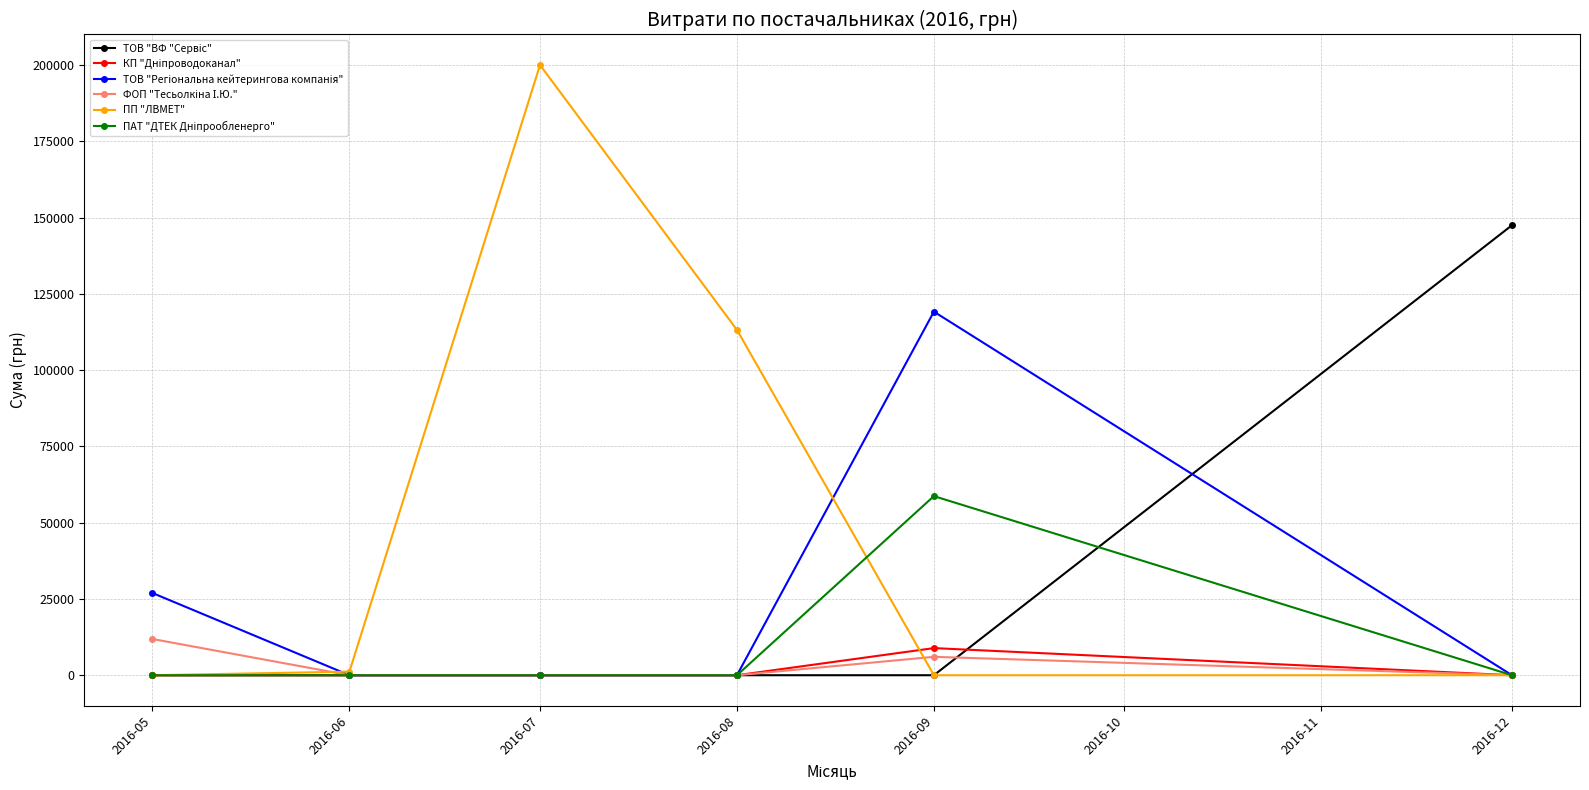

Which series has the largest range (max minus min)?

ПП "ЛВМЕТ"